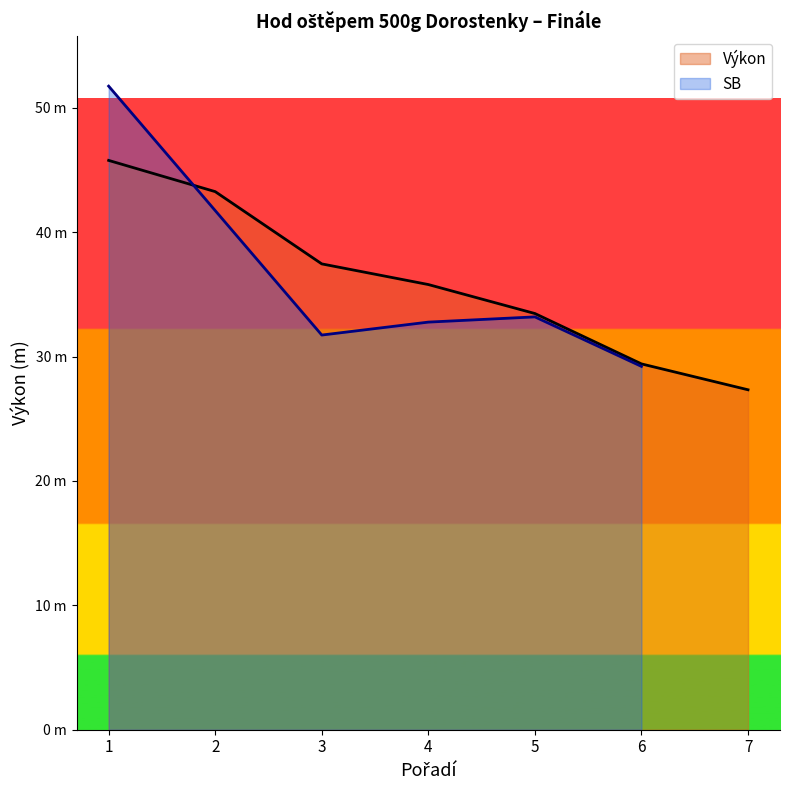

What is the value of the 1st point from the left?

45.8